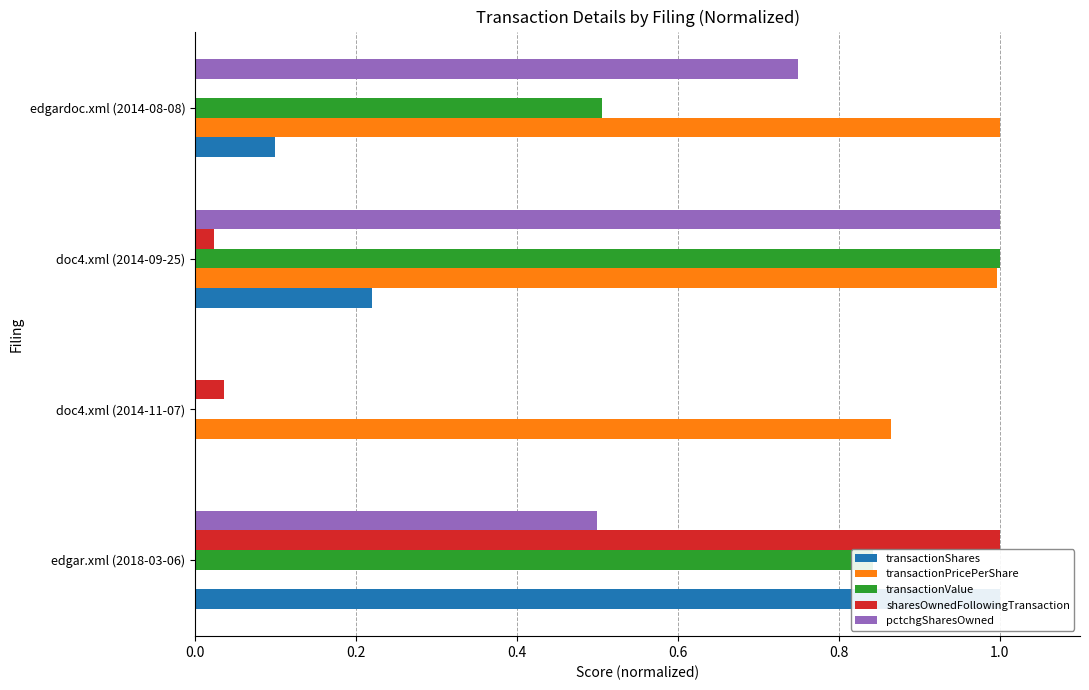

The value of transactionPricePerShare at edgar.xml (2018-03-06) is -0.6. True or false?

False